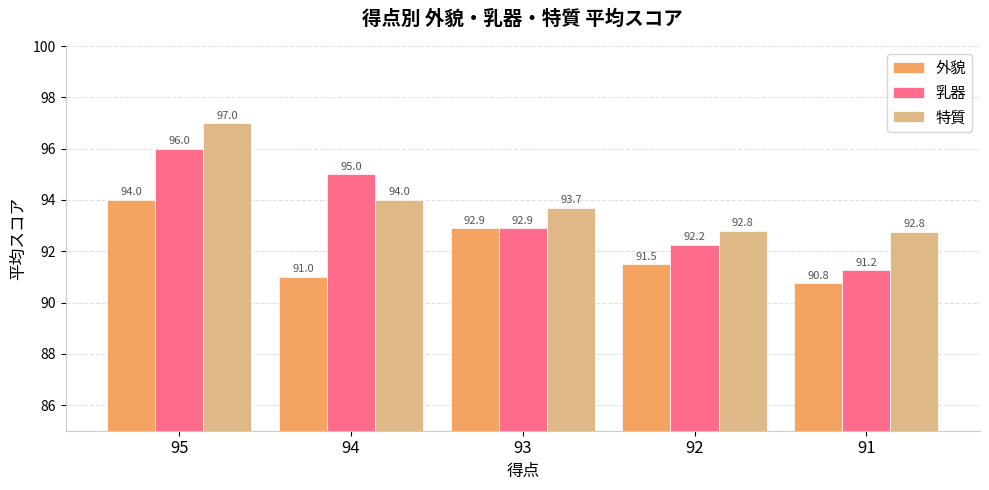

Which series has the largest total across all categories?

特質